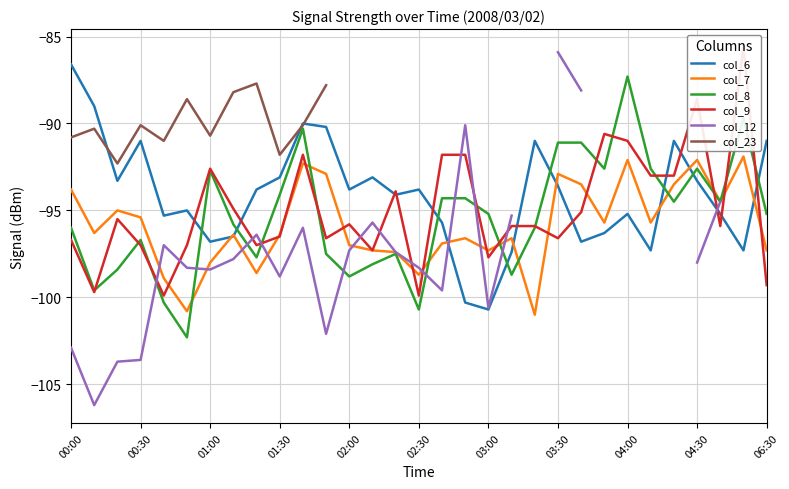

What is the value of the col_23 point at the 8th from the left?

-88.2